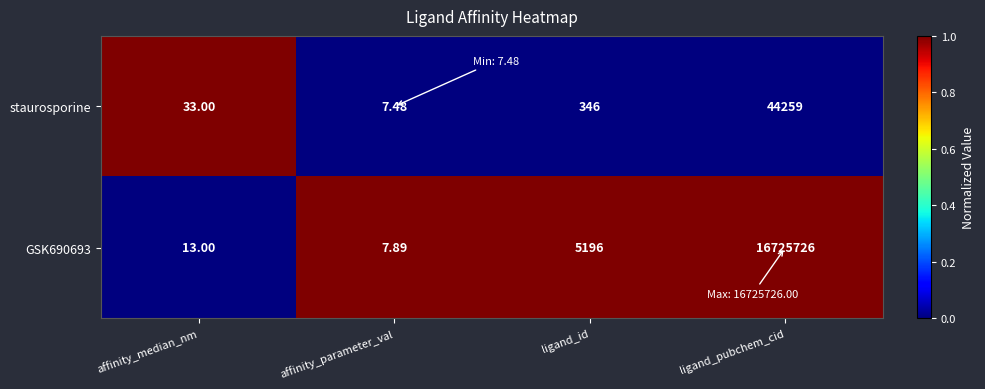

Which label corresponds to the largest value in the chart?

ligand_pubchem_cid